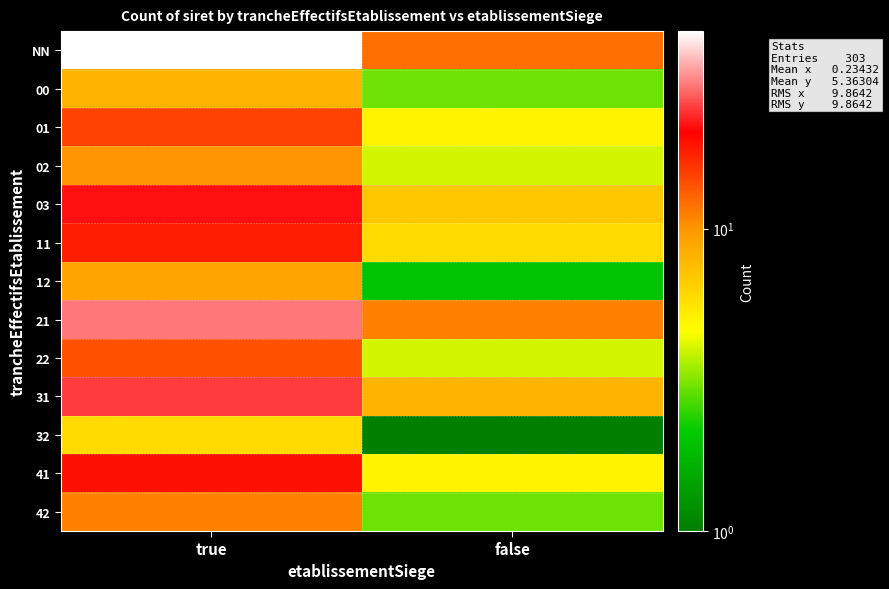

What is the difference between the highest and lowest values at false?

11